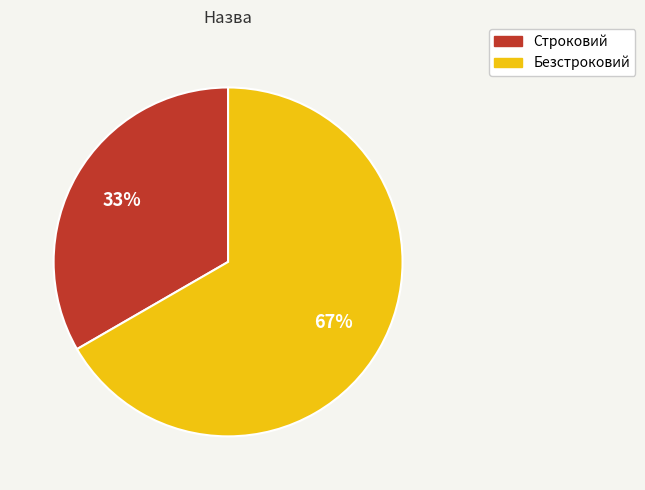

True or false: Строковий accounts for 33% of the total.

True